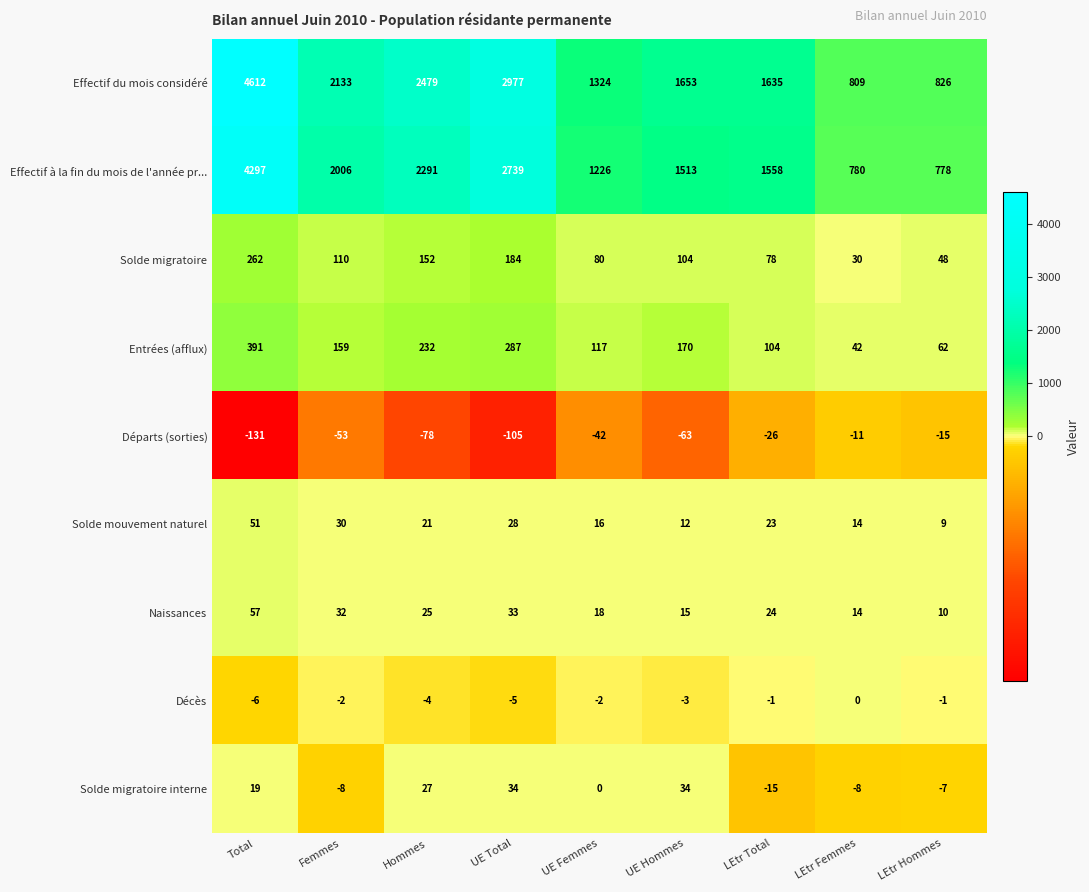

At how many categories does at least one series exceed 2212?

3